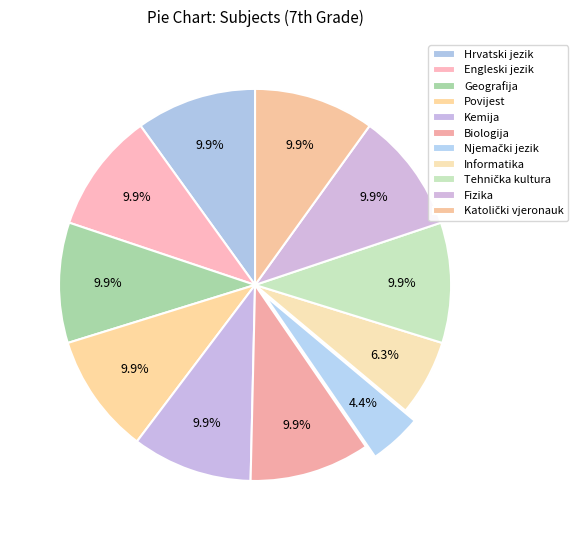

To the nearest percent, what is the difference between the largest and smallest slice percentages?

6%